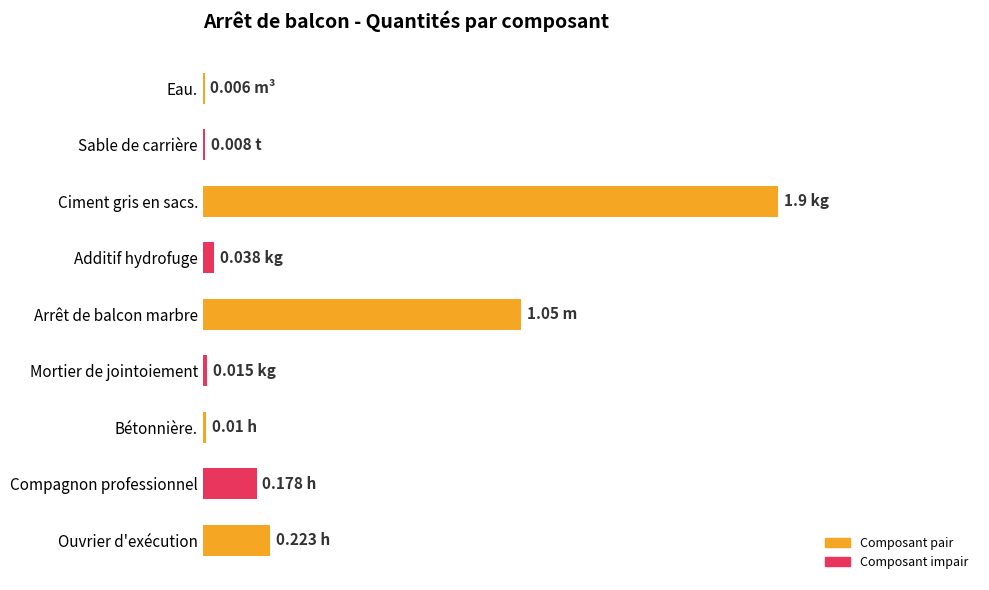

Are the bars horizontal?

Yes